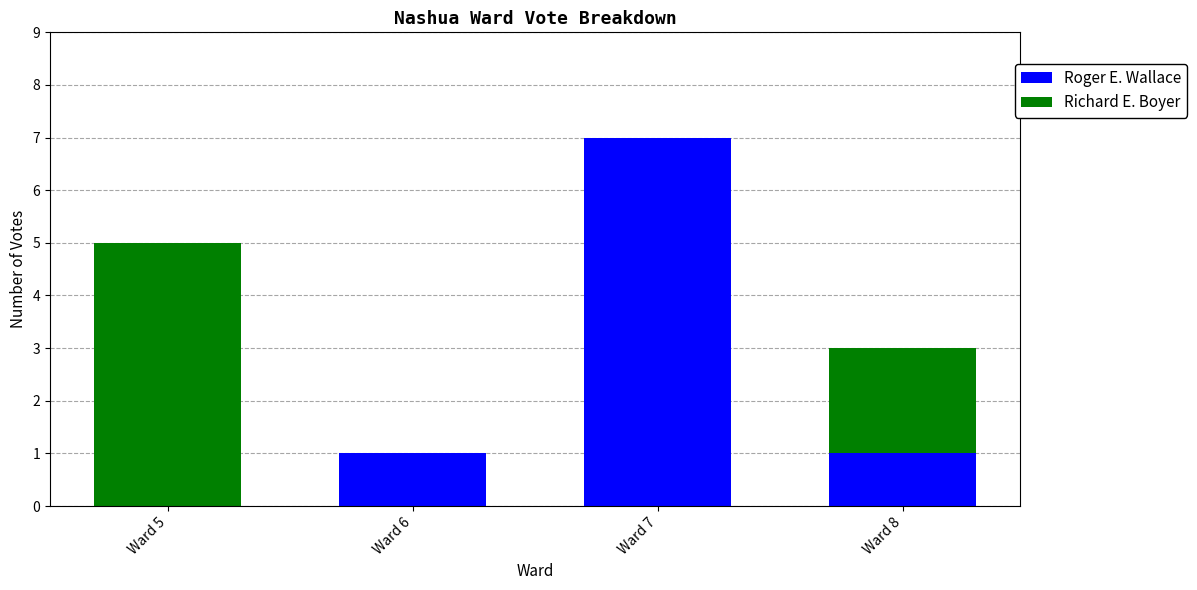

Is it true that Roger E. Wallace equals 3 at Ward 7?

False